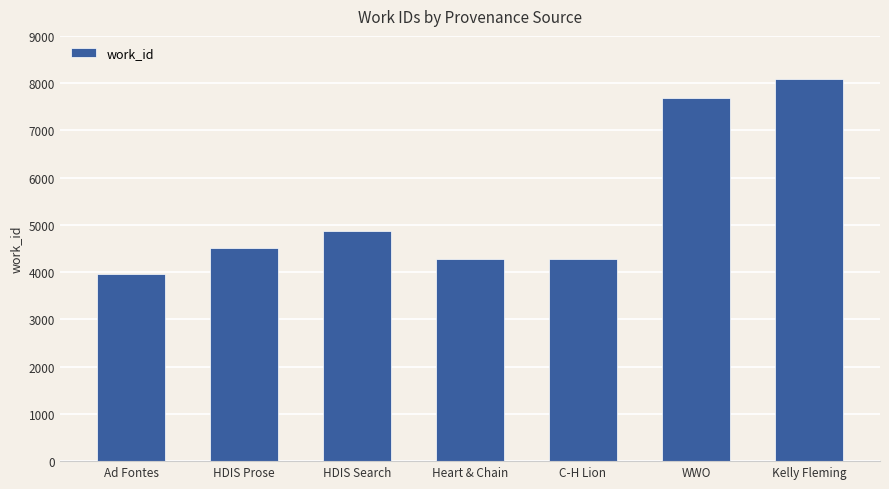

What is the difference between the maximum and minimum values?

4135